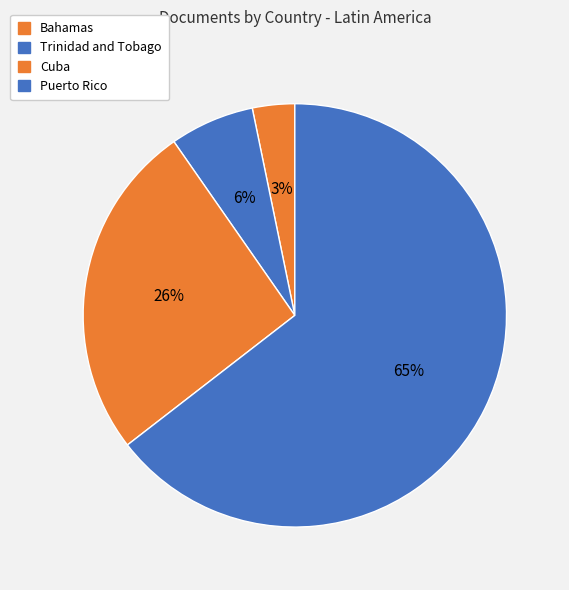

To the nearest percent, what is the difference between the Bahamas and Trinidad and Tobago slice percentages?

3%